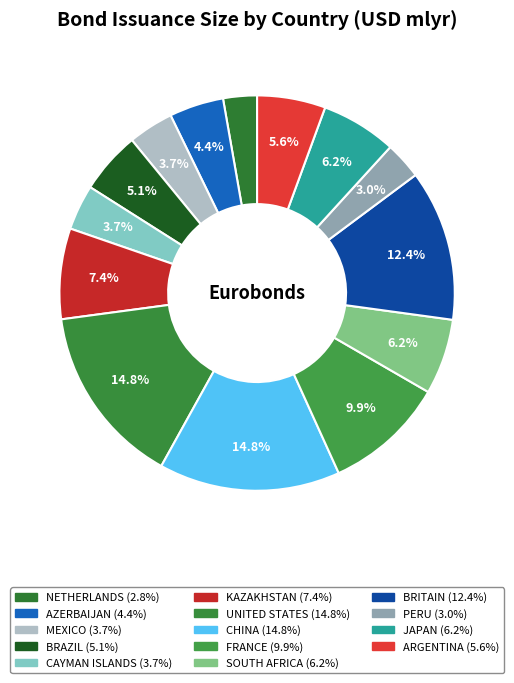

What percentage is the NETHERLANDS slice, to the nearest percent?

3%